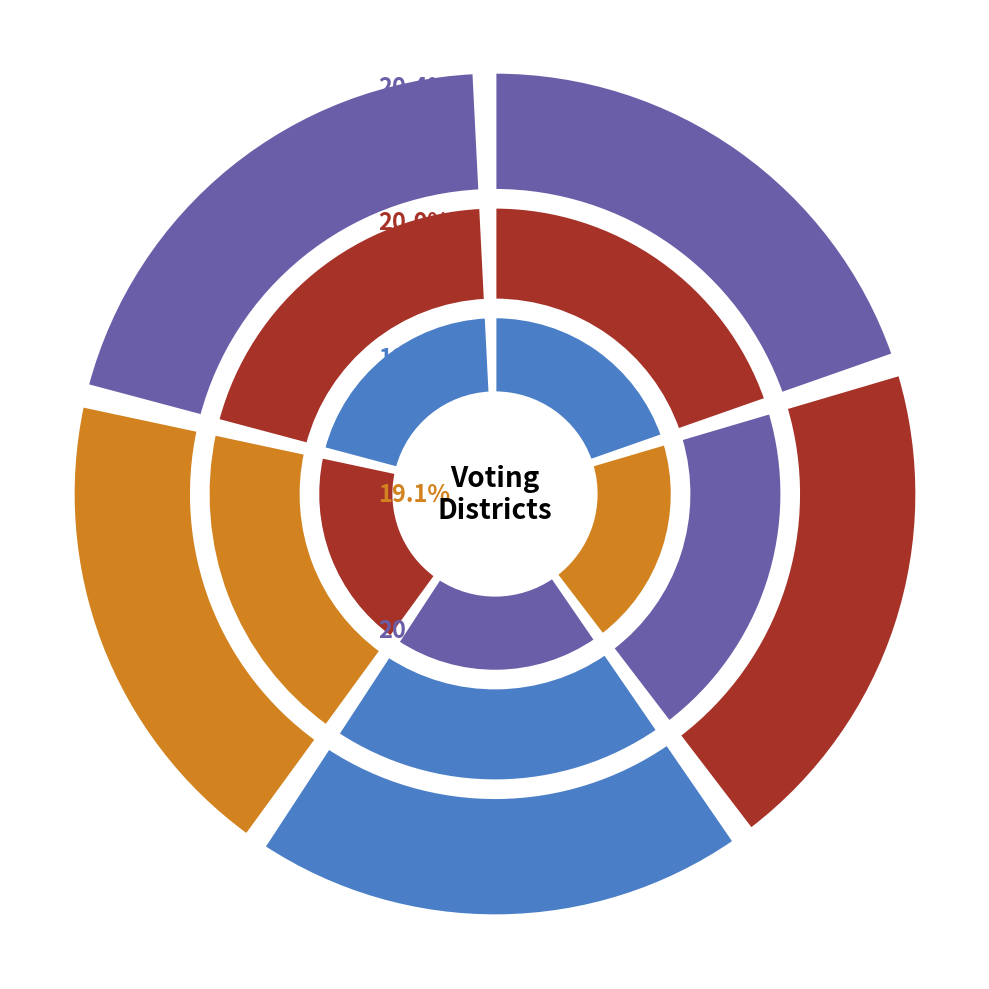

To the nearest percent, what percentage of the pie is 0004?

19%